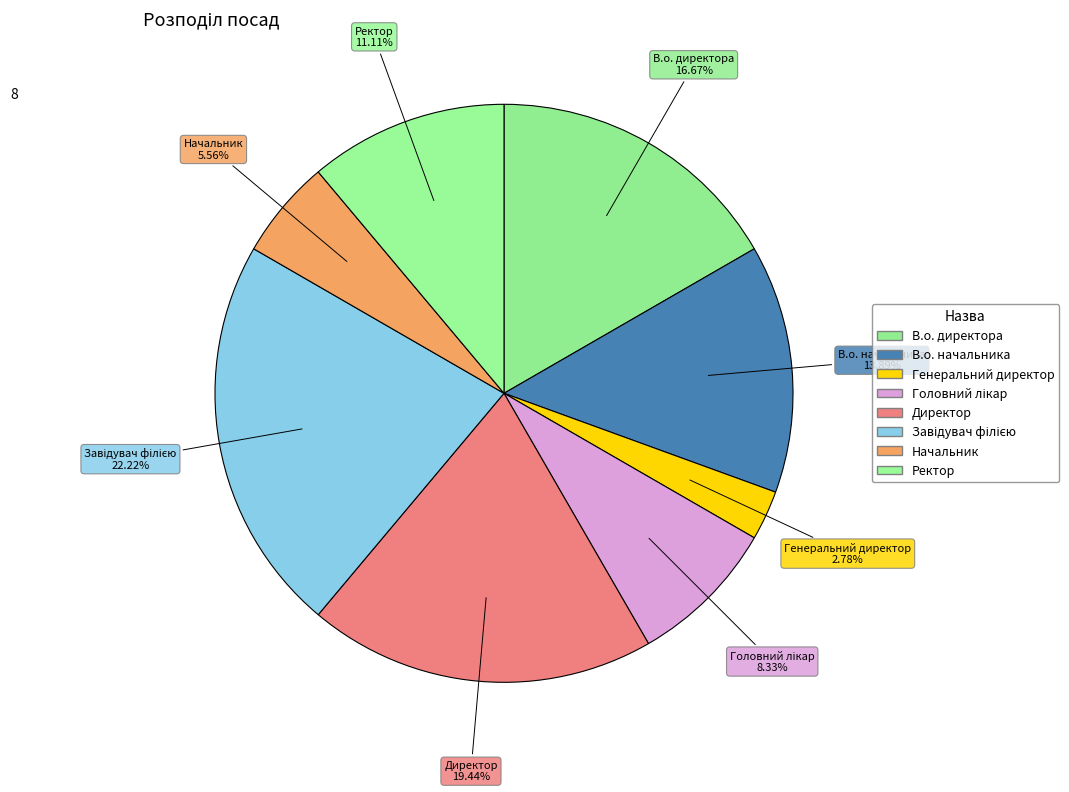

To the nearest percent, what is the difference between the largest and smallest slice percentages?

19%